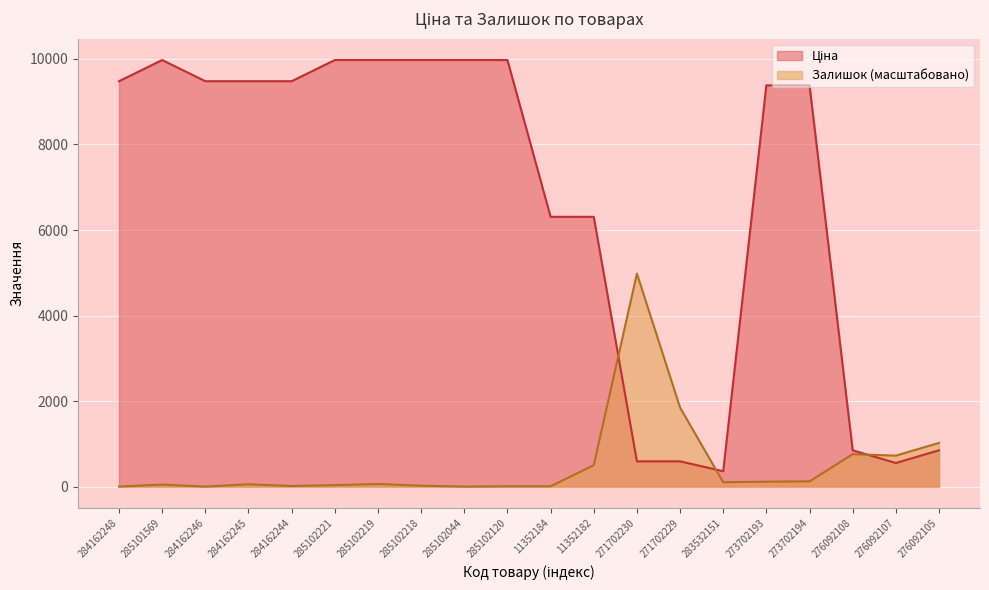

Between which two adjacent categories do Залишок and Ціна first intersect?

11352182 and 271702230